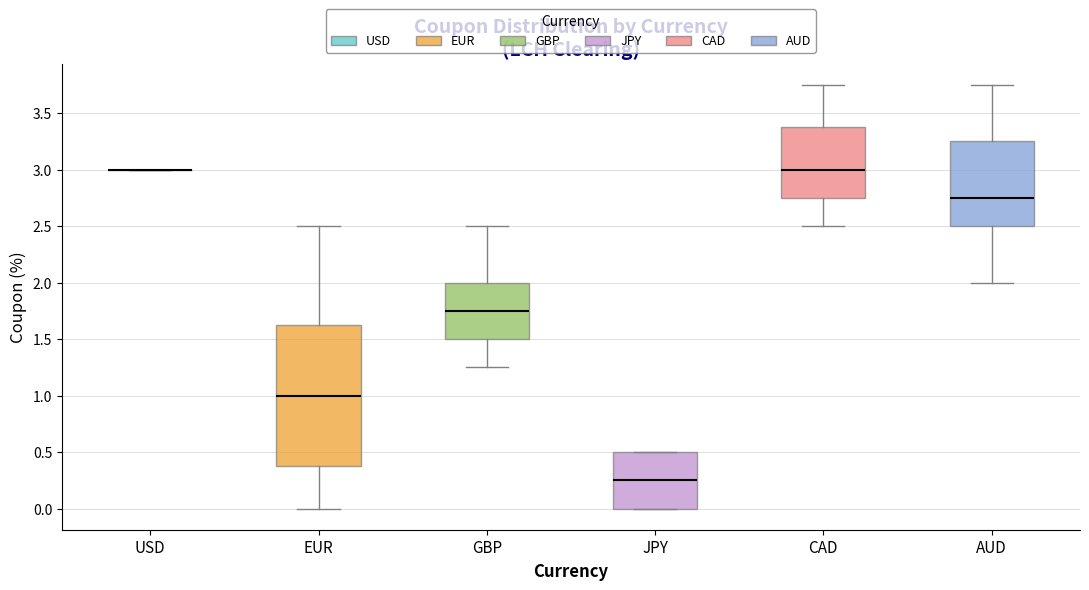

Reading left to right, read every box against the y-axis: the position of its median line, the range the box covers, and the ends of its whiskers. The values are not printed on the chart, so give them approximately, as read against the axis.

USD: box collapsed to a line at 3.00, whiskers 3.00 to 3.00
EUR: median 1.00, box 0.40 to 1.65, whiskers 0.00 to 2.50
GBP: median 1.75, box 1.50 to 2.00, whiskers 1.25 to 2.50
JPY: median 0.25, box 0.00 to 0.50, whiskers 0.00 to 0.50
CAD: median 3.00, box 2.75 to 3.40, whiskers 2.50 to 3.75
AUD: median 2.75, box 2.50 to 3.25, whiskers 2.00 to 3.75